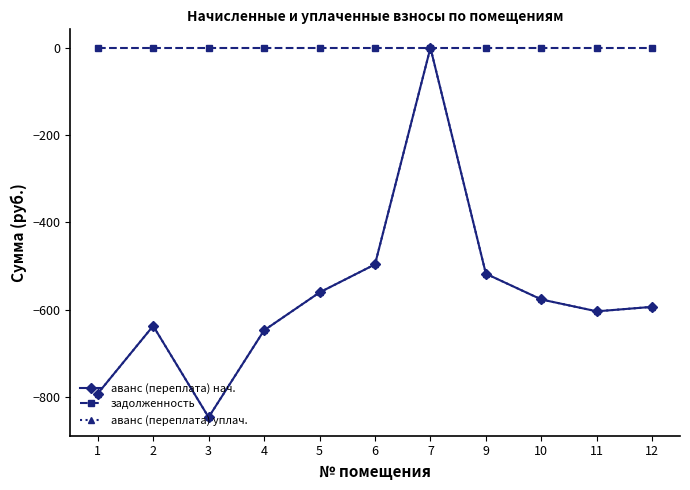

In аванс (переплата) уплач., how many points are higher than both neighbors (excluding endpoints)?

2